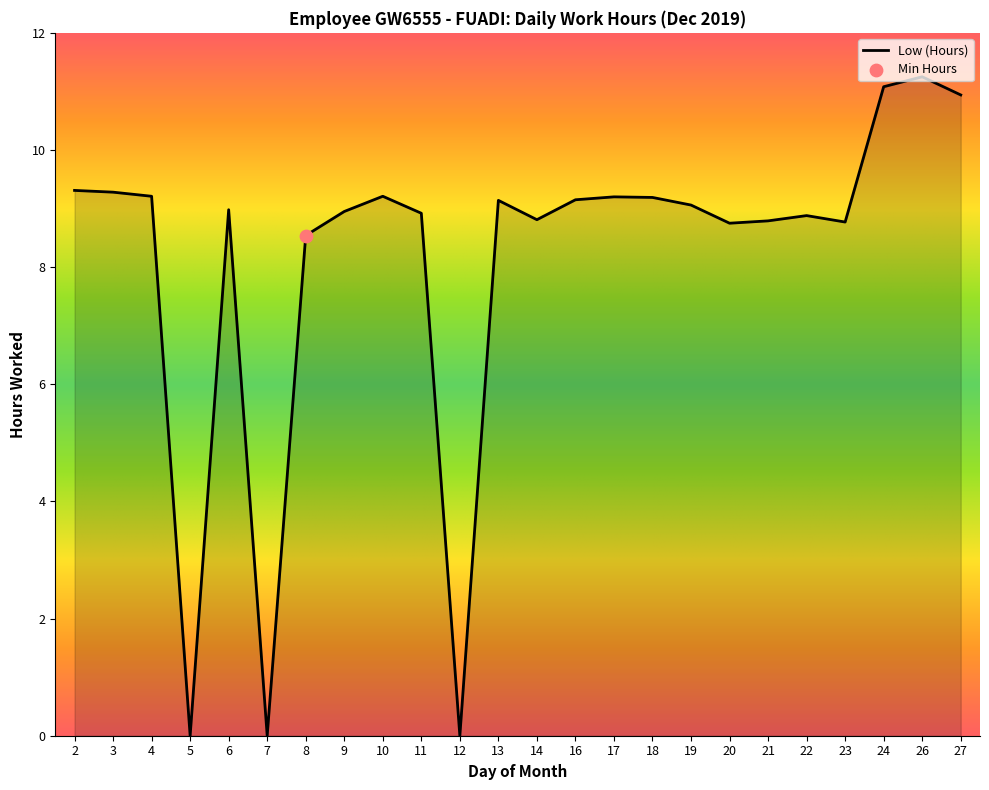

Which has a higher value, 24 or 8?

24